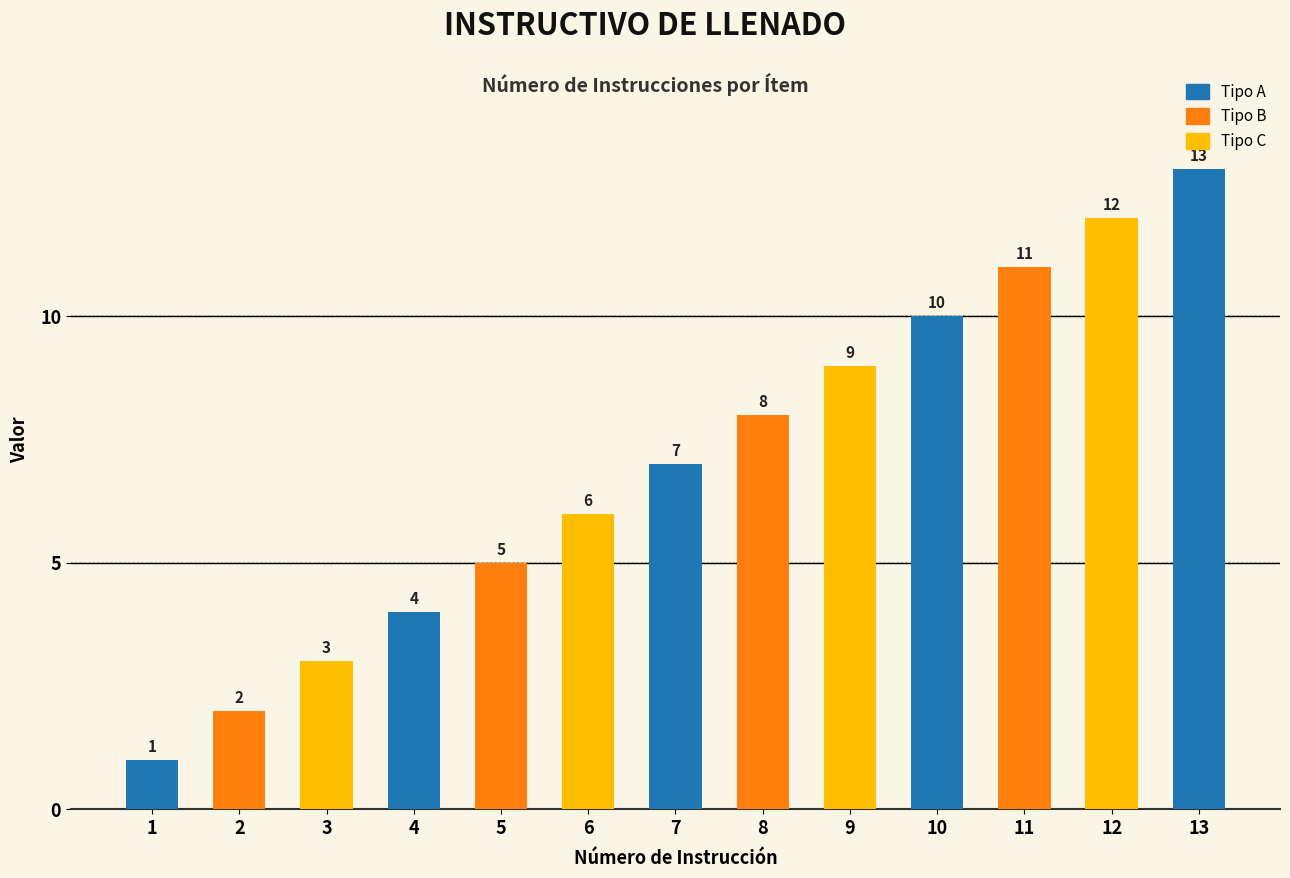

How many distinct data groups are displayed?

1